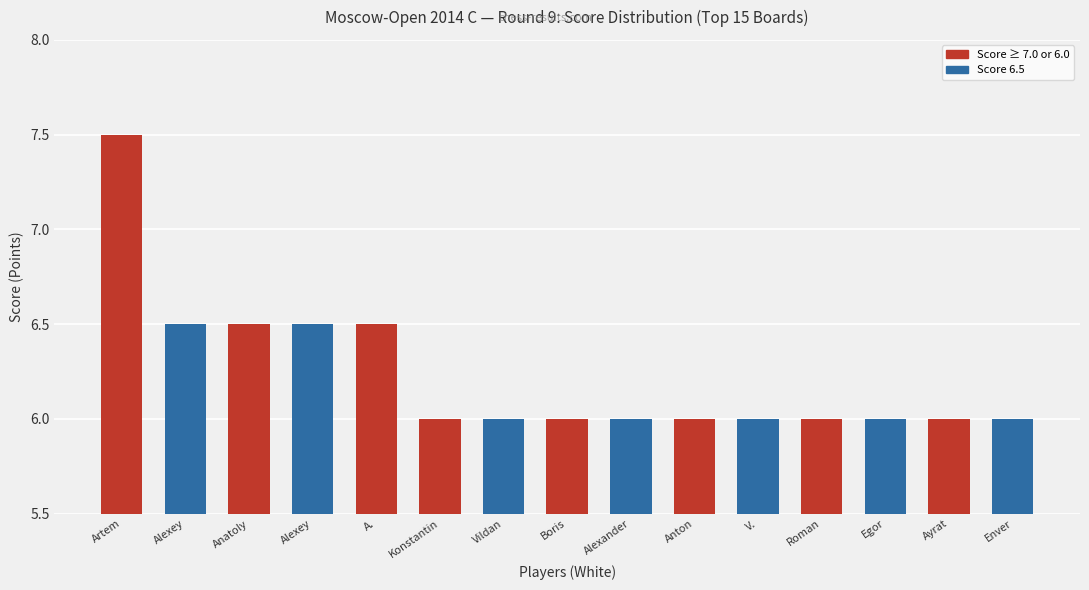

How many bars are there in total?

15